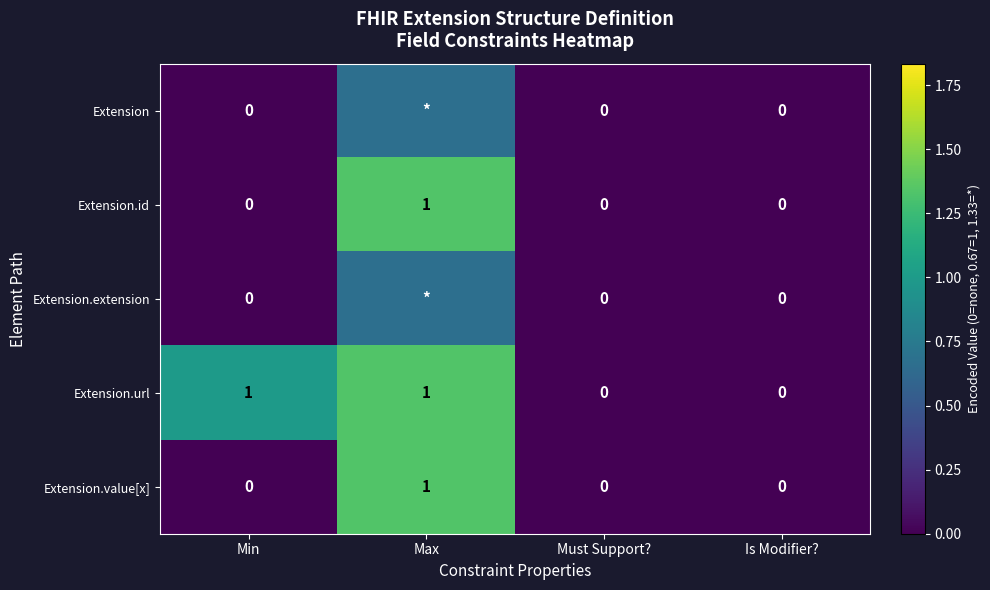

Between Min and Must Support?, which series saw the biggest shift?

Extension.url